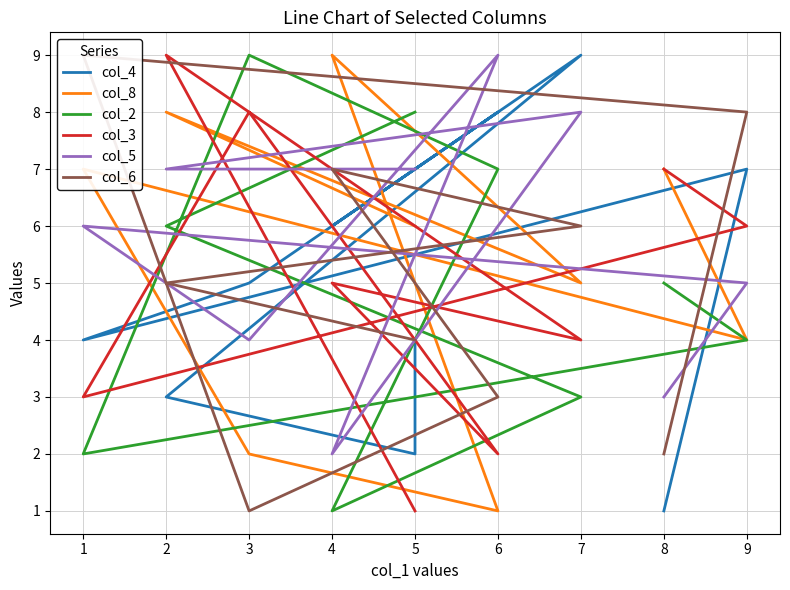

Which series has the largest total across all categories?

col_5